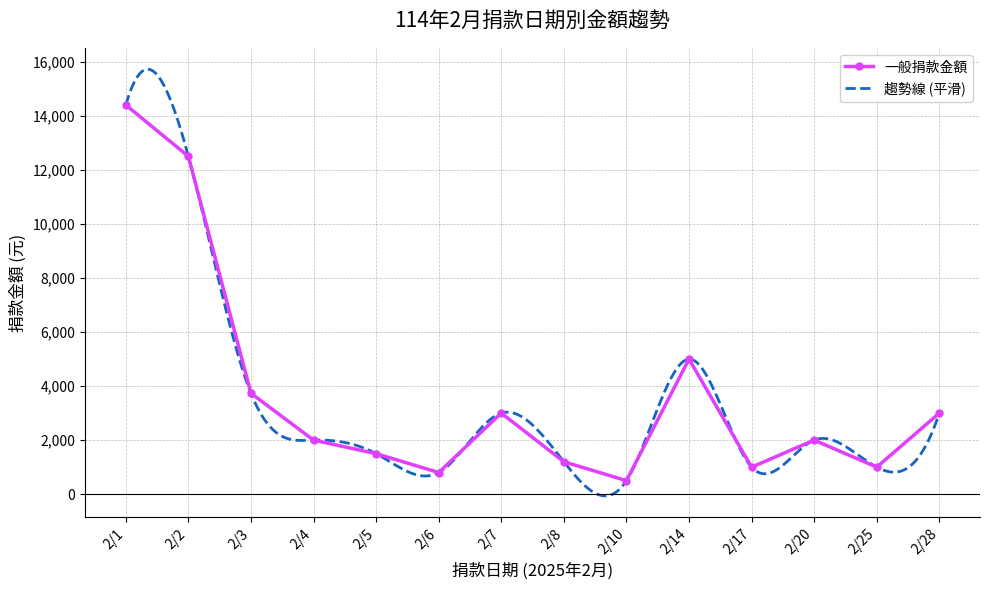

The value of 一般捐款金額 at 2/2 is 12500. True or false?

True